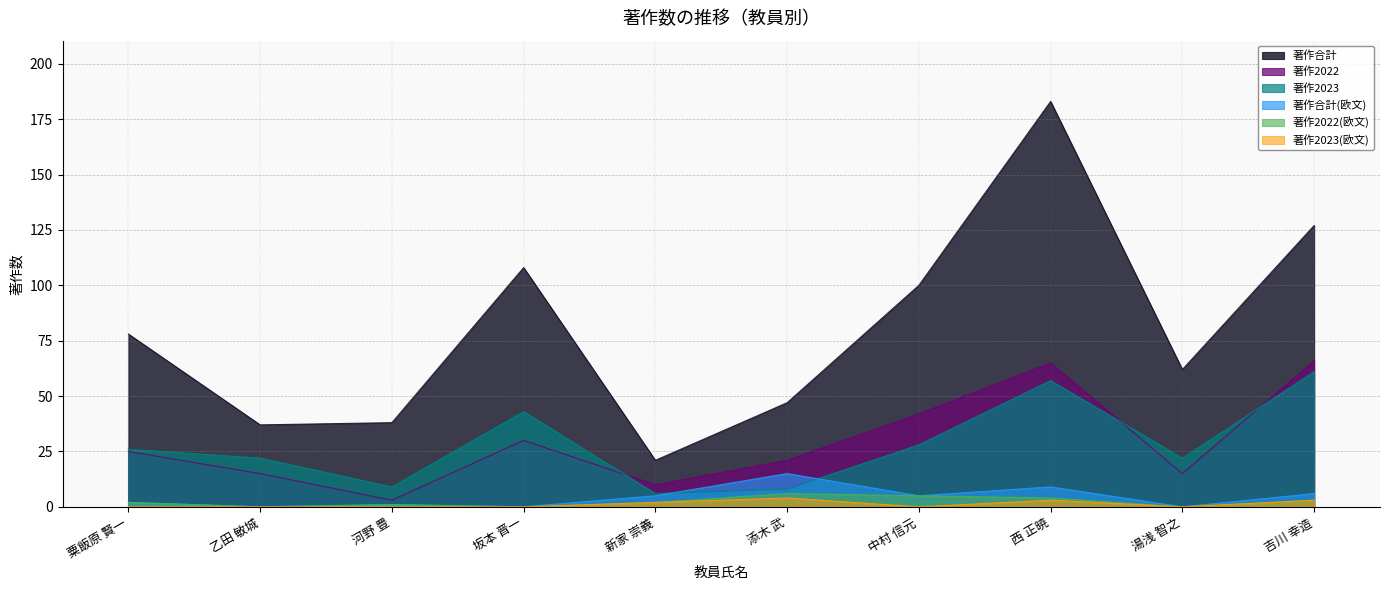

What is the average value of the 著作2023 series?

28